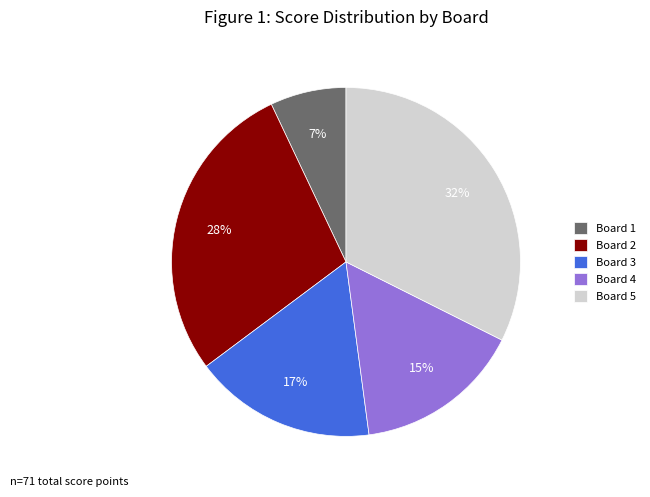

Combined, do Board 5 and Board 4 account for over 50%?

No